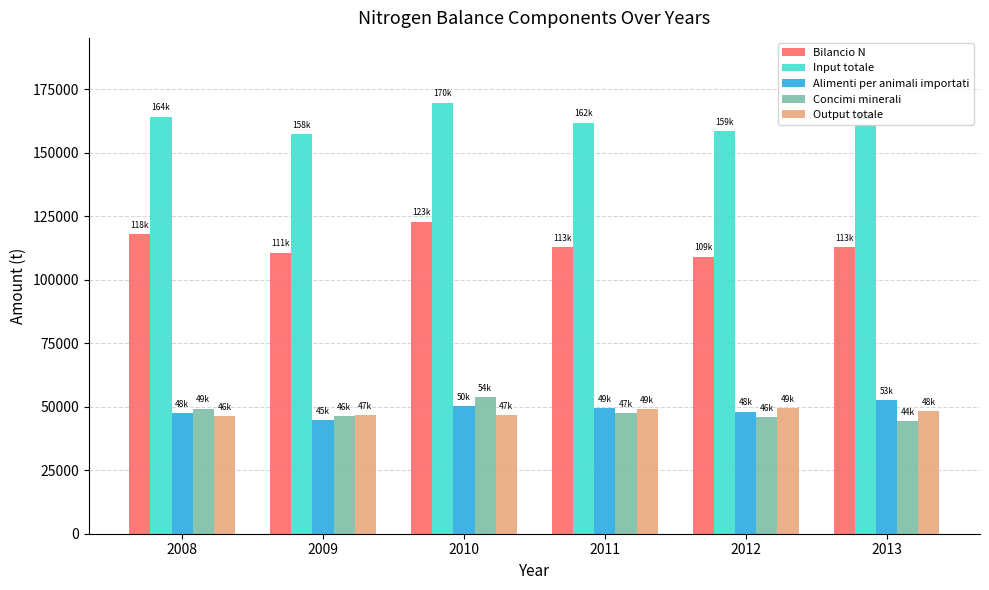

What is the value of the Input totale bar at the 6th from the left?

161091.3